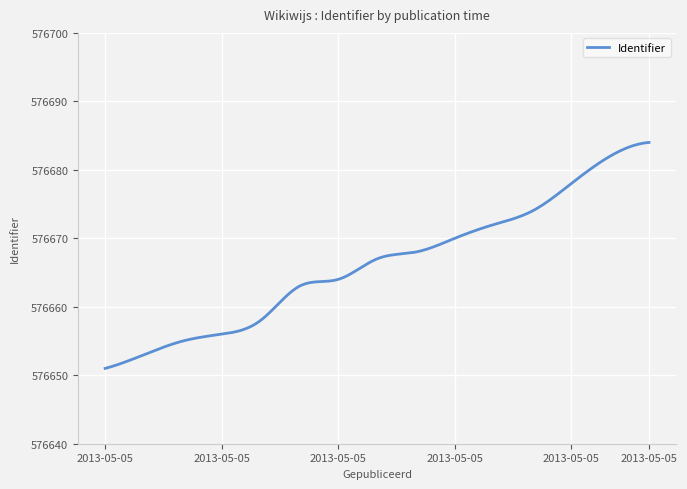

What is the smallest value displayed?

576651.0